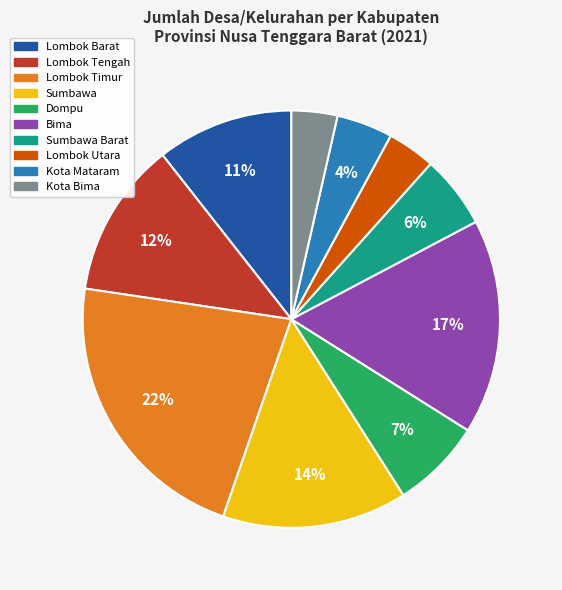

How many segments does this pie chart have?

10